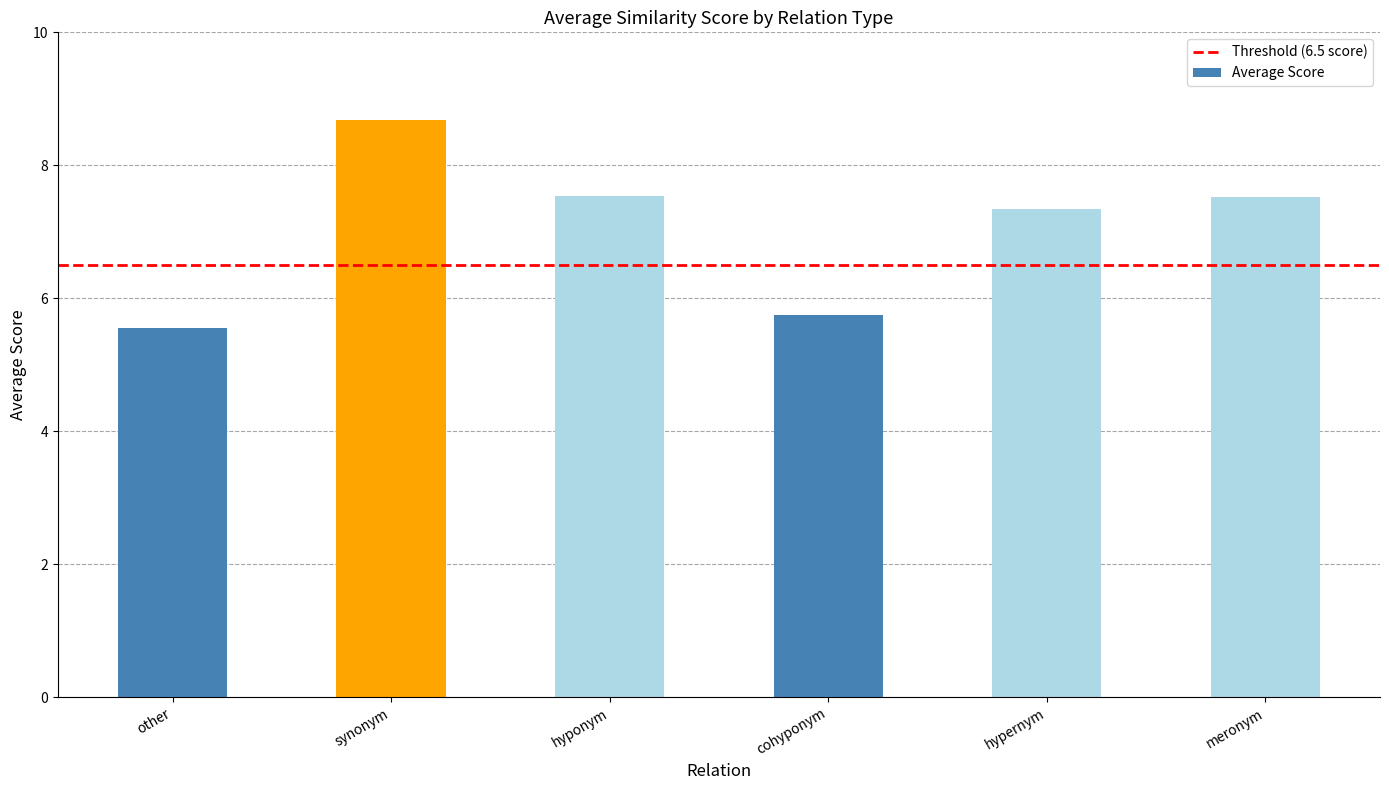

Reading left to right, extract all data points from this chart.

other=5.6	synonym=8.7	hyponym=7.5	cohyponym=5.7	hypernym=7.3	meronym=7.5